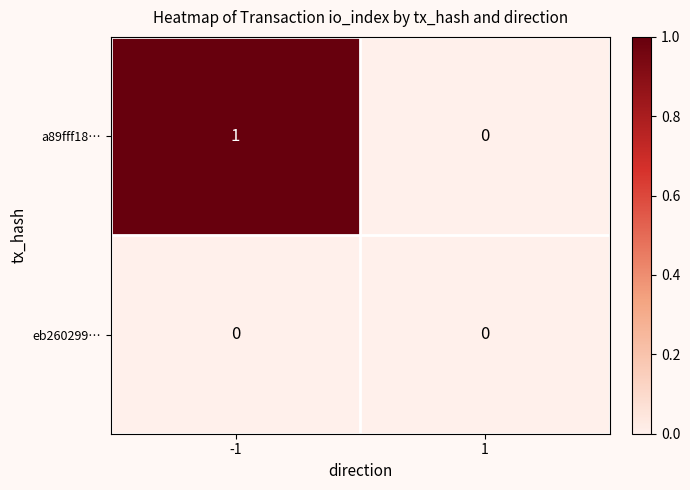

Rank the series by their average value, from lowest to highest.

eb260299…, a89fff18…